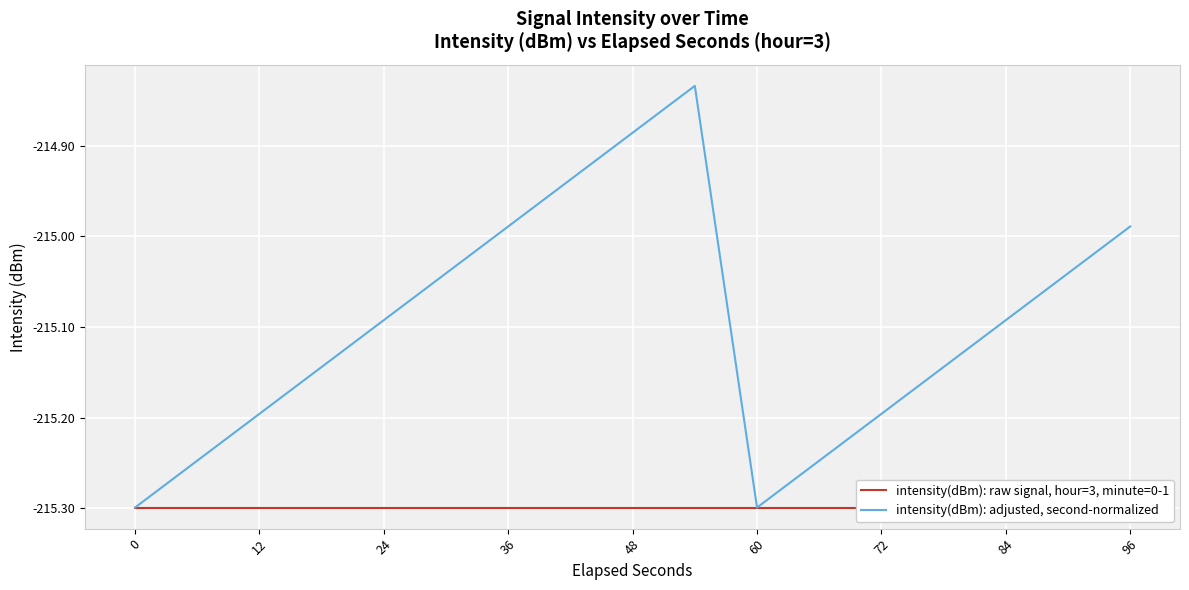

Is it true that intensity(dBm): adjusted, second-normalized equals -135.3 at 24?

False